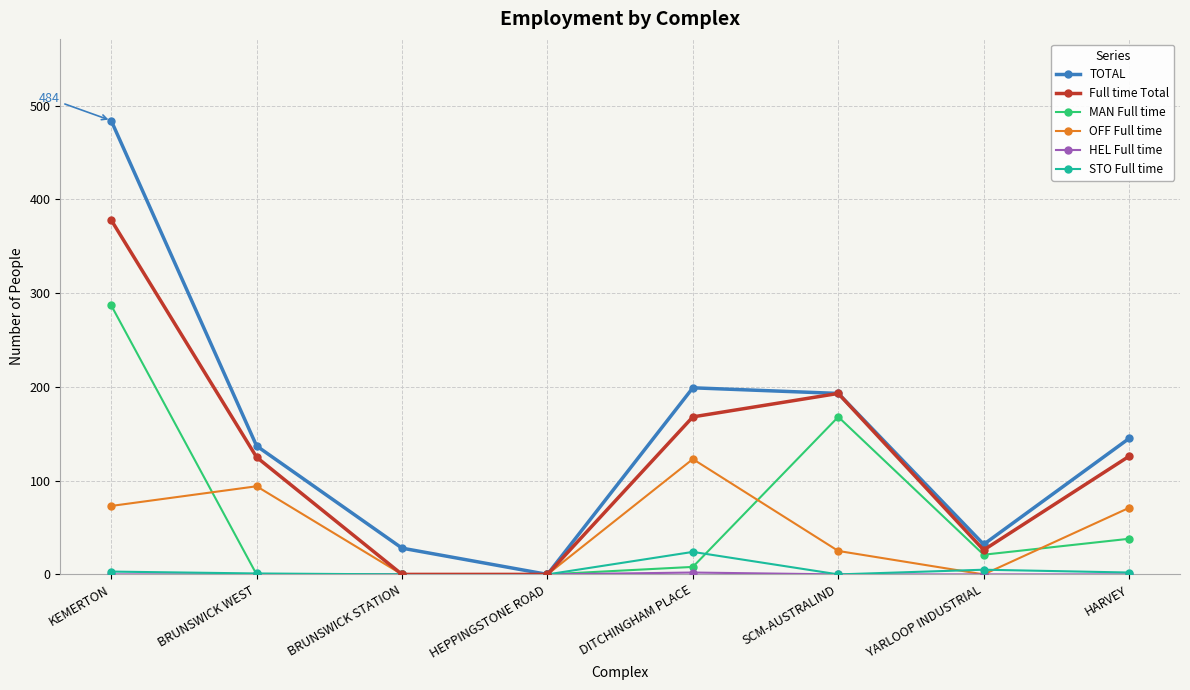

Which series has the largest range (max minus min)?

TOTAL